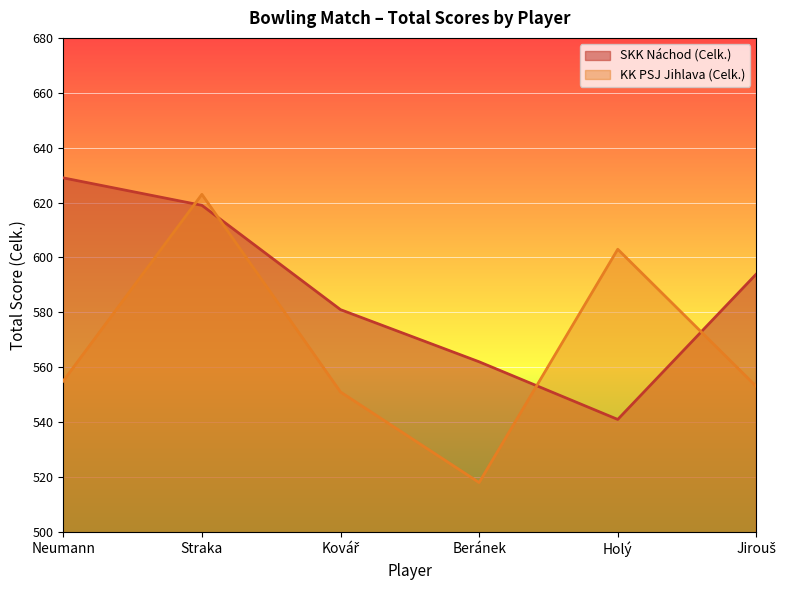

List the labels in order of SKK Náchod (Celk.) value, smallest first.

Holý, Beránek, Kovář, Jirouš, Straka, Neumann